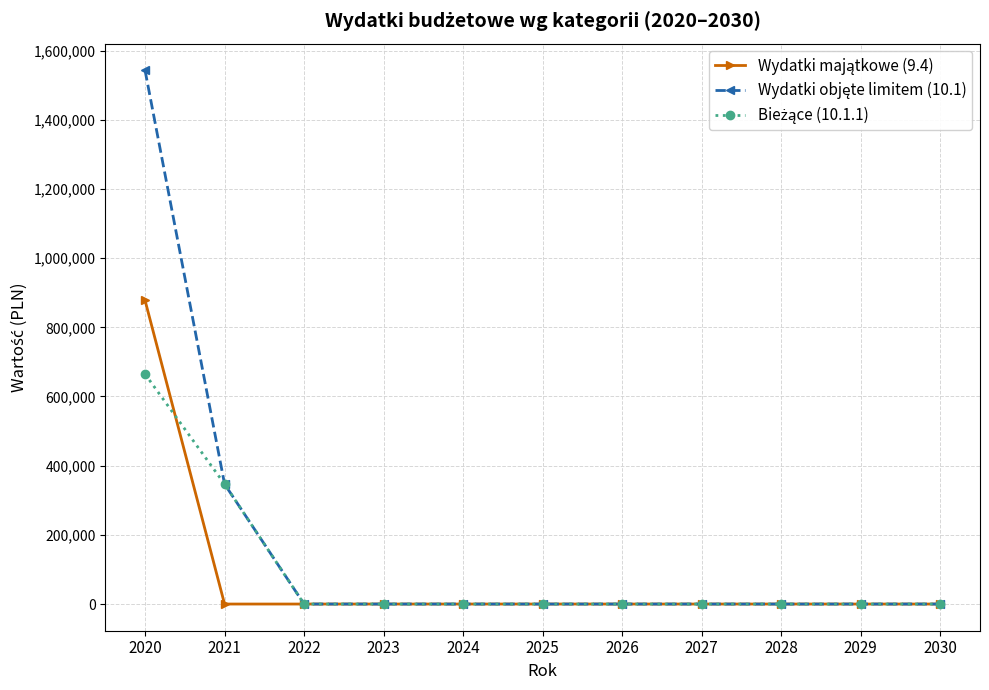

At which category is the sum across all series the highest?

2020